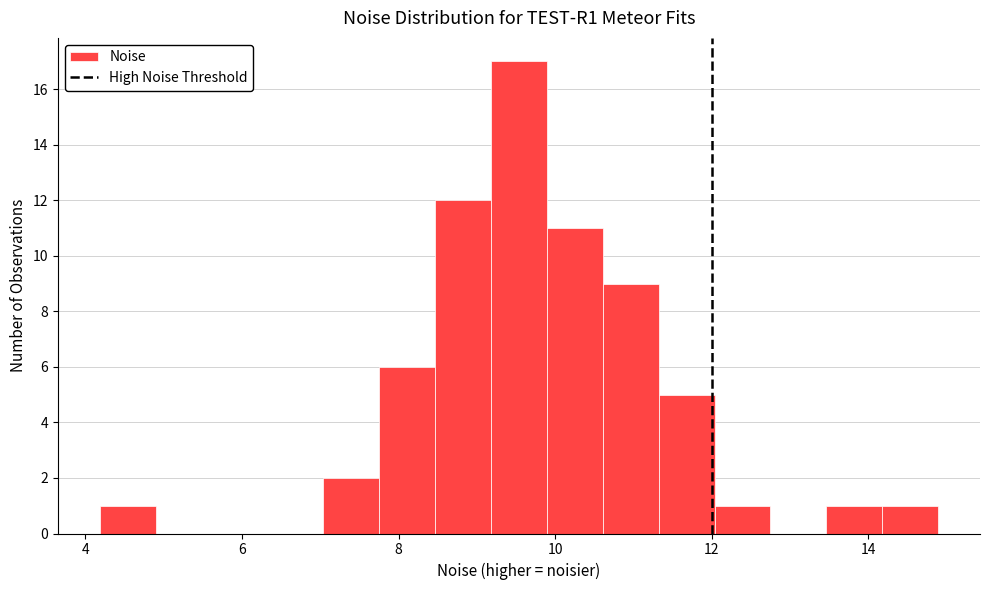

Read against the x-axis, roughly where is the centre of the tallest bar?

9.6